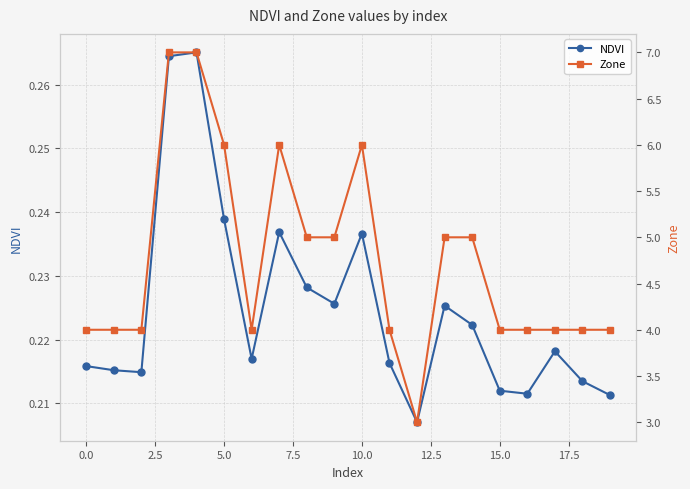

At which label is NDVI closest to 0?

12